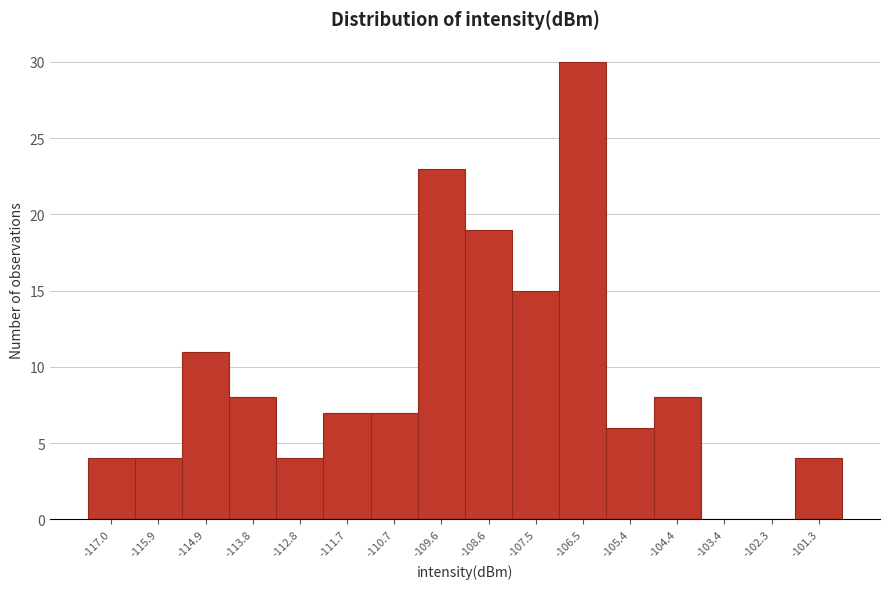

Reading left to right, transcribe this chart: for each bar, give the range it covers on the x-axis and its height. Neither the bar edges nor the heights are printed on the chart, so give them approximately, as read against the axes.

-117.6 to -116.4: 4
-116.4 to -115.4: 4
-115.4 to -114.4: 11
-114.4 to -113.4: 8
-113.4 to -112.2: 4
-112.2 to -111.2: 7
-111.2 to -110.2: 7
-110.2 to -109.2: 23
-109.2 to -108.0: 19
-108.0 to -107.0: 15
-107.0 to -106.0: 30
-106.0 to -105.0: 6
-105.0 to -103.8: 8
-103.8 to -102.8: 0
-102.8 to -101.8: 0
-101.8 to -100.8: 4